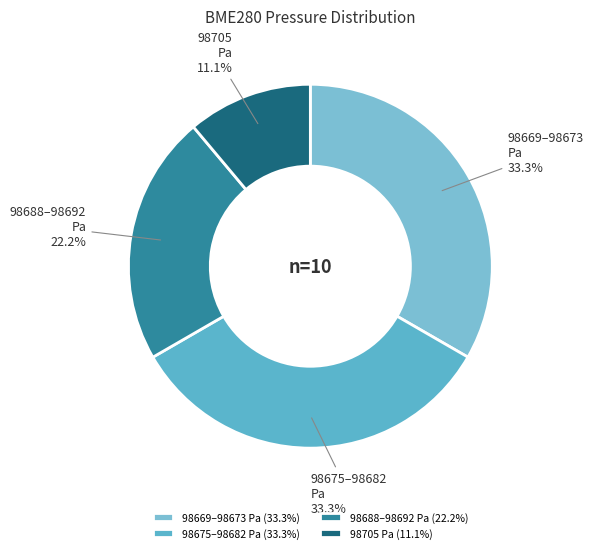

Which has a higher value, 98688–98692 Pa or 98705 Pa?

98688–98692 Pa